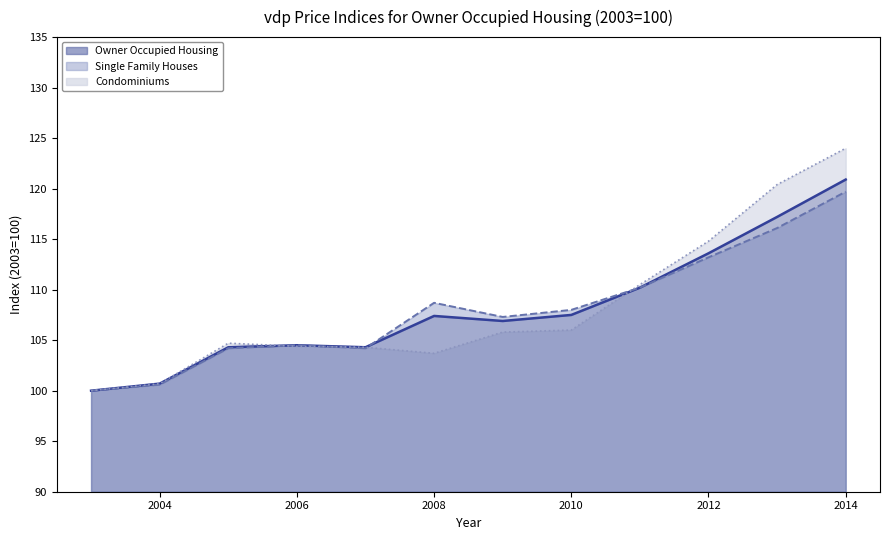

What is the maximum value for Single Family Houses?

119.7